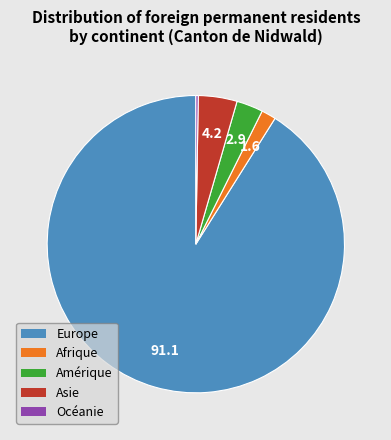

The Europe slice represents 91% of the pie. True or false?

True